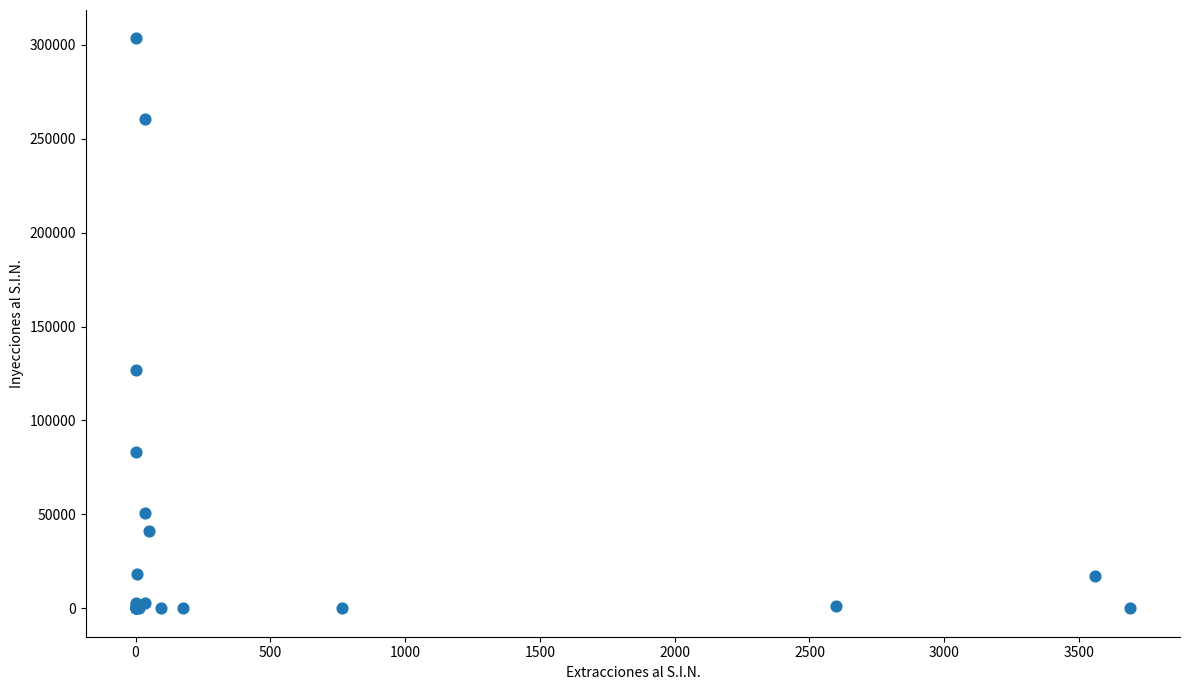

What Y value in the scatter plot is closest to 151700?

126727.8